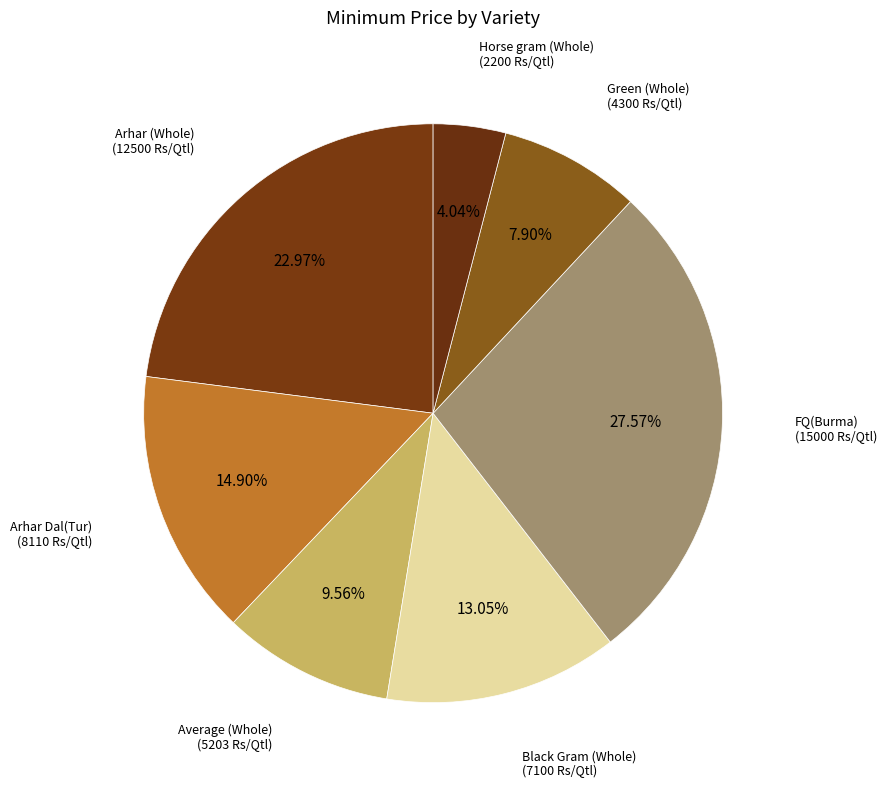

The Arhar Dal(Tur) slice represents 15% of the pie. True or false?

True